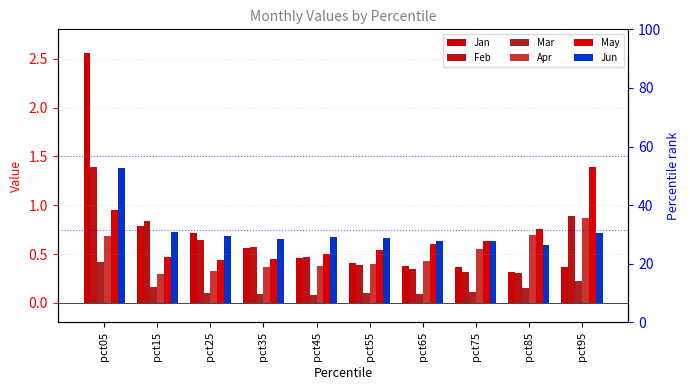

How many Mar values are between 0 and 1?

10